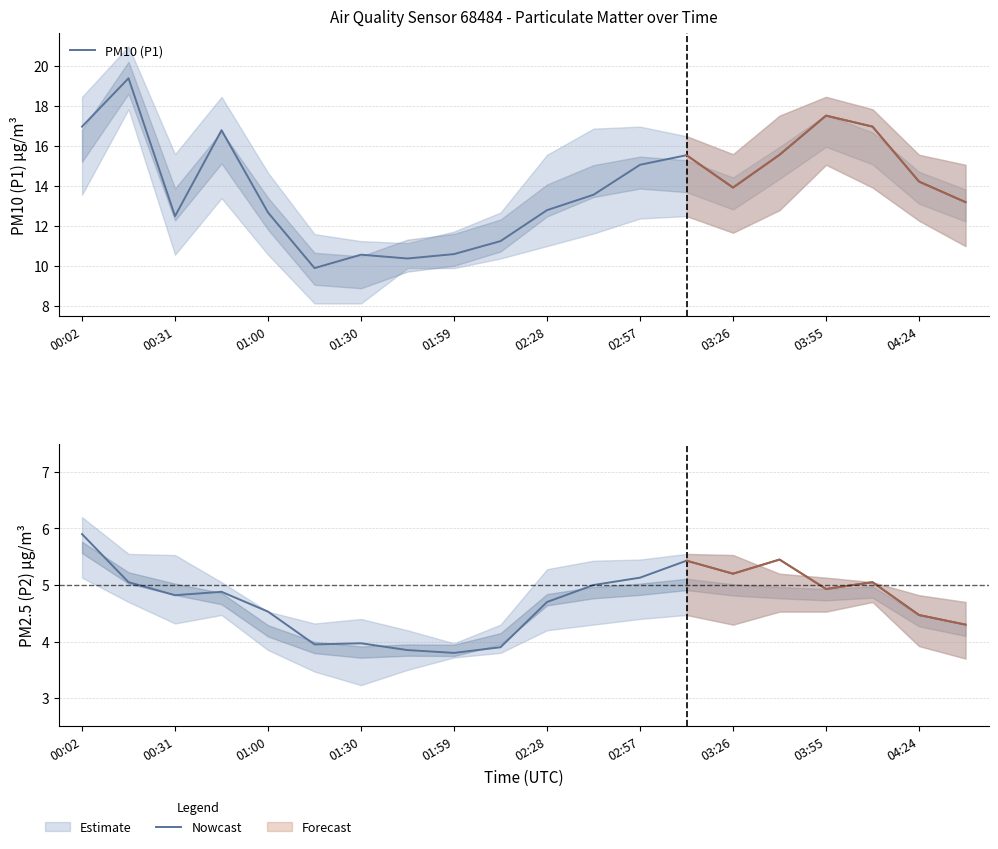

Is the value of PM10 (P1) at 10 greater than the value of Nowcast at 01:30?

Yes